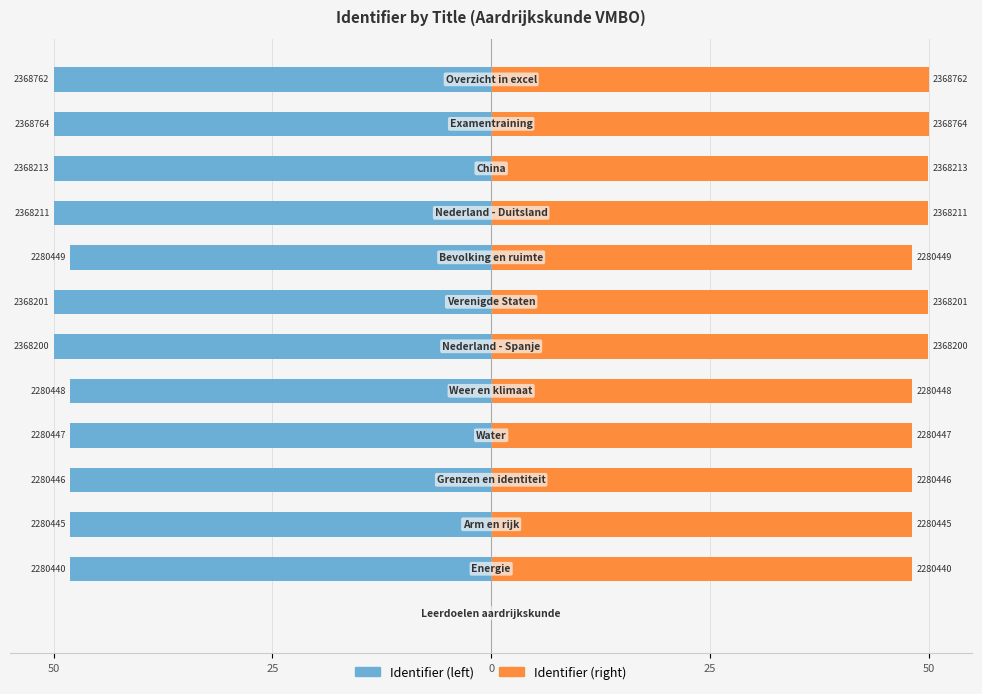

At how many categories does at least one series exceed -13?

13